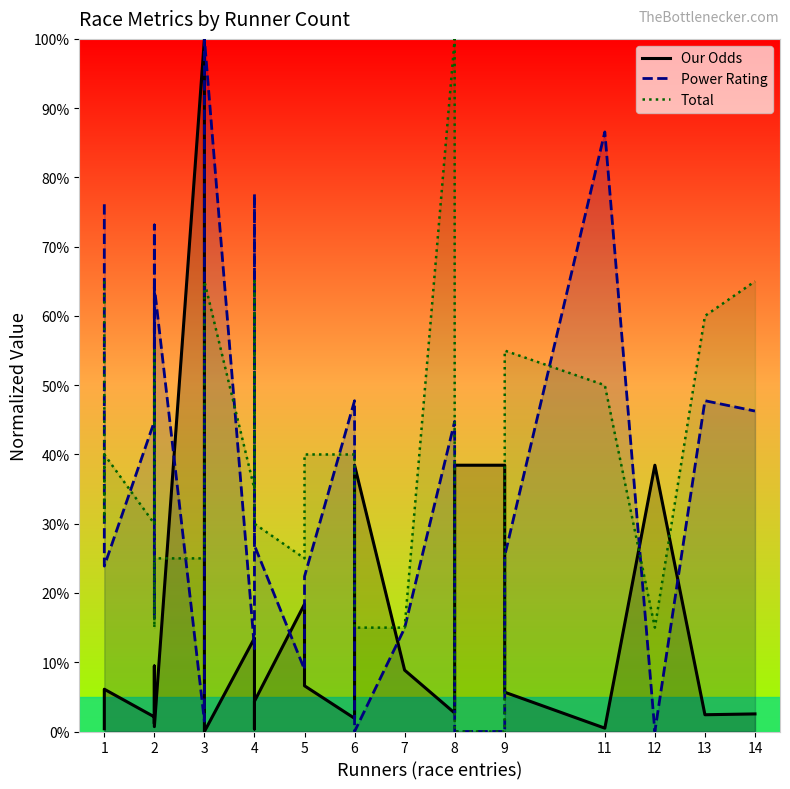

Rank the series by their maximum value, from highest to lowest.

Our Odds (line), Power Rating (line), Total (line)